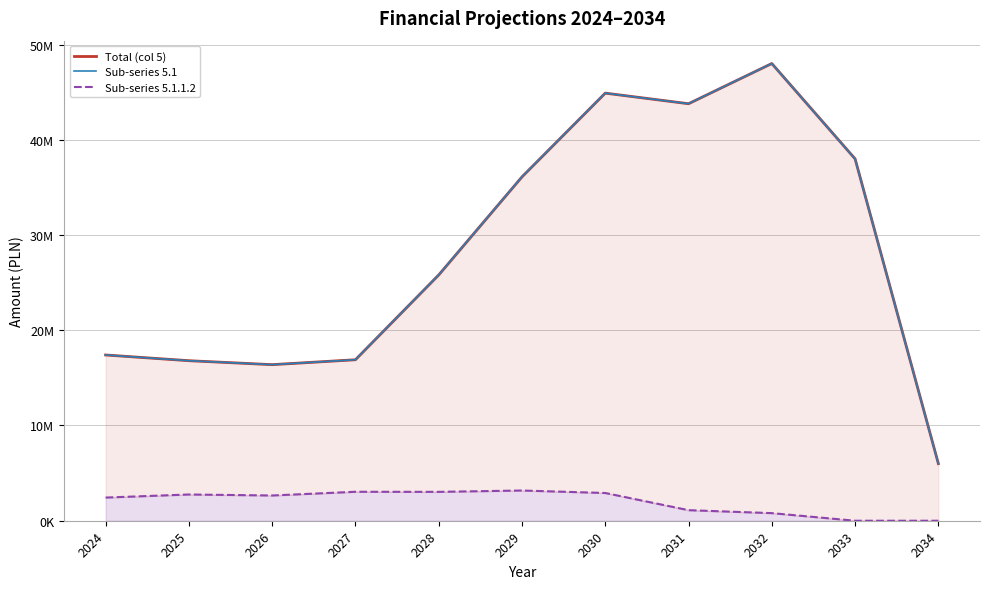

What is the difference between the Total (col 5) values at 2027 and 2031?

26883000.0